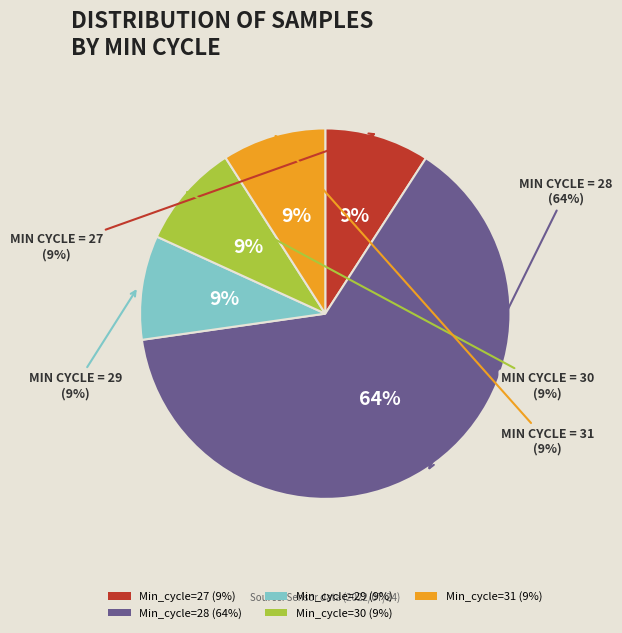

To the nearest percent, what is the combined percentage of Min_cycle=31 and Min_cycle=27?

18%